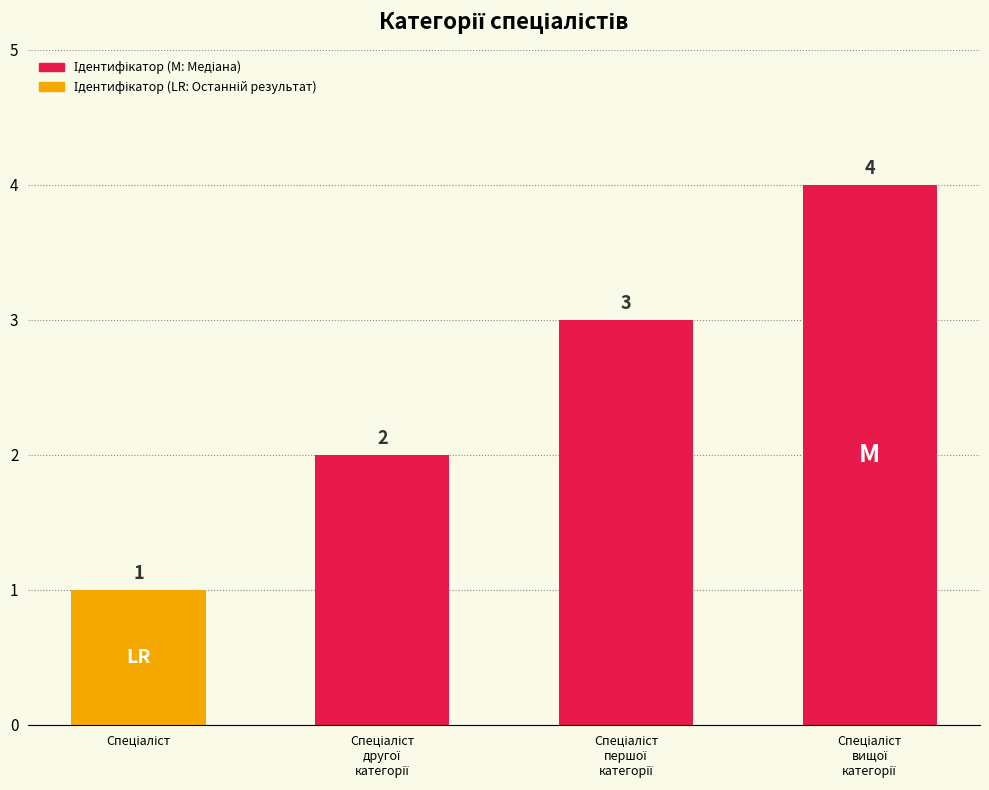

What is the greatest value displayed?

4